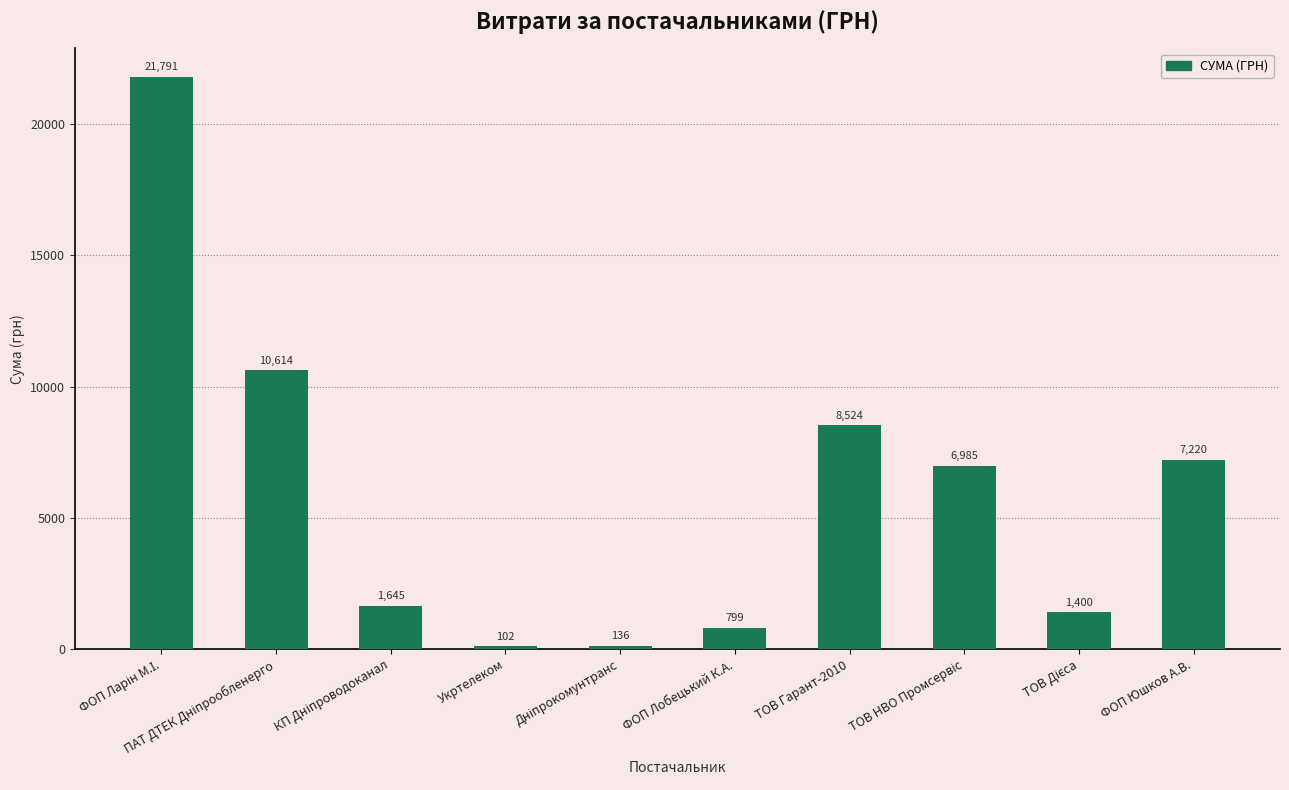

What is the average value?

5921.6